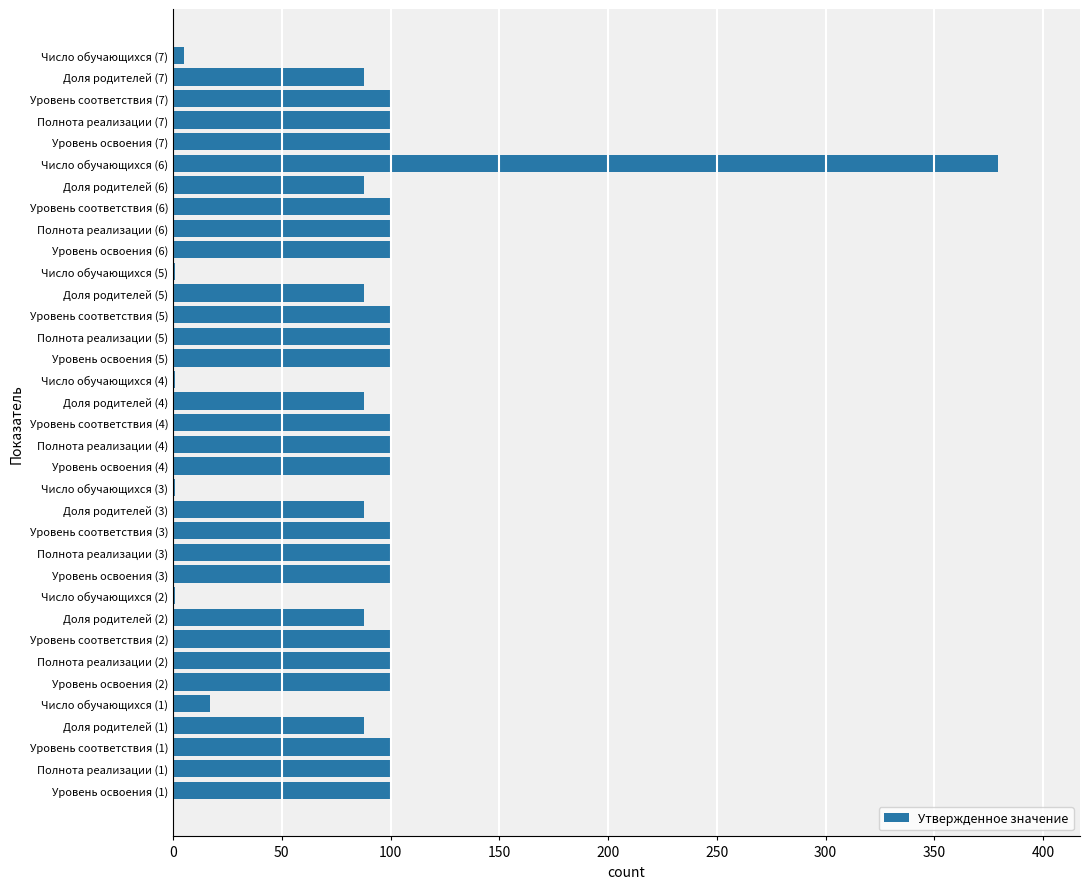

Which category has the highest value across all series?

Число обучающихся (6)